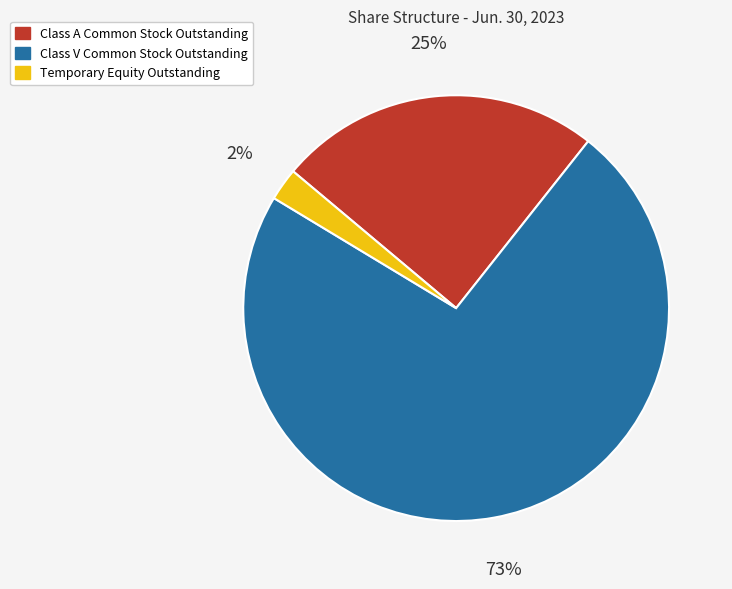

How many segments does this pie chart have?

3